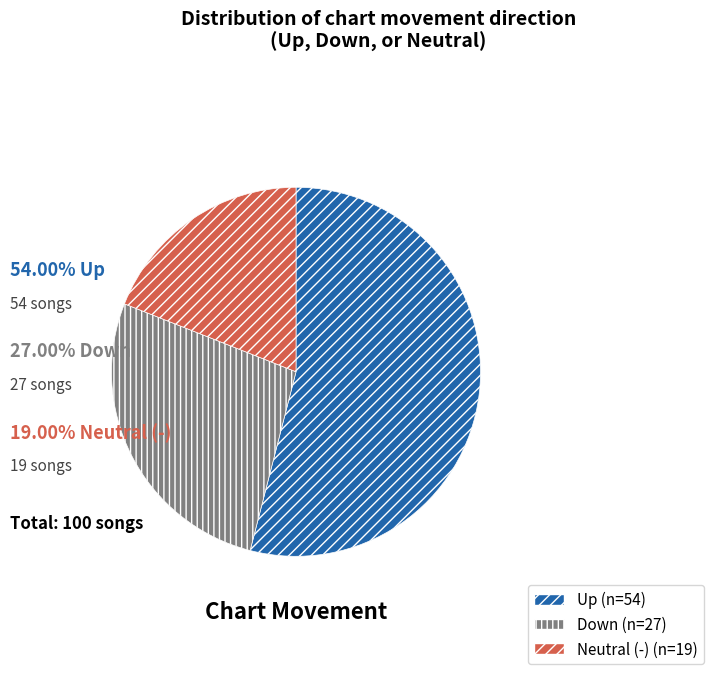

Is there any slice that represents more than half of the pie?

Yes